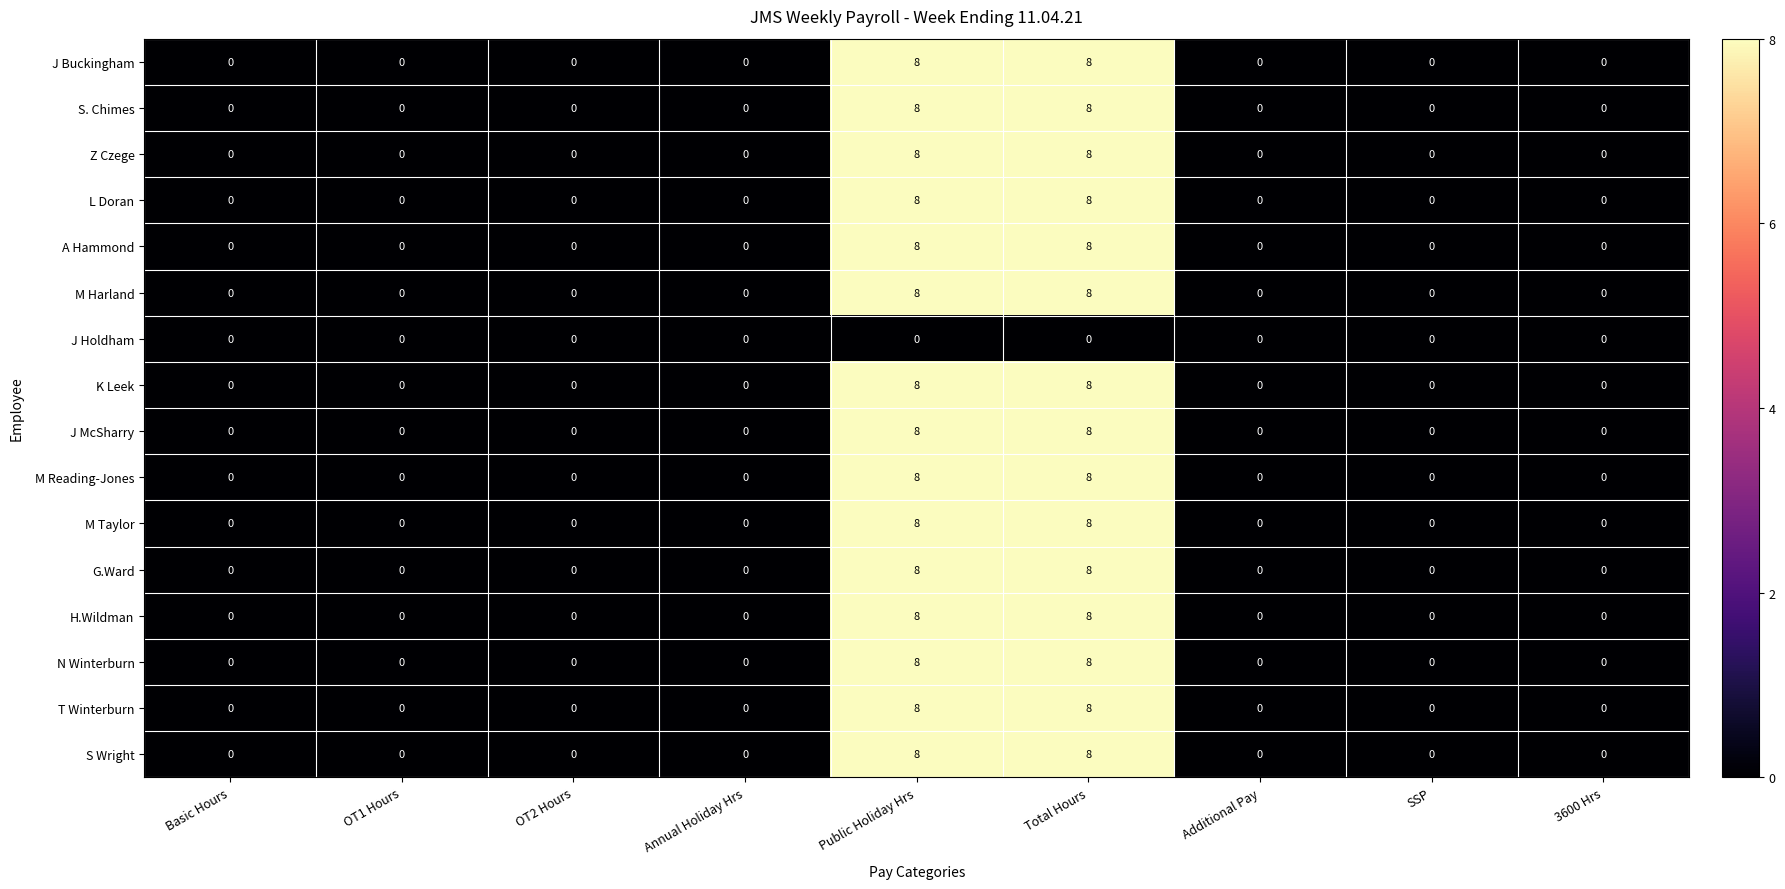

Is the value of M Harland at SSP greater than the value of S Wright at Public Holiday Hrs?

No